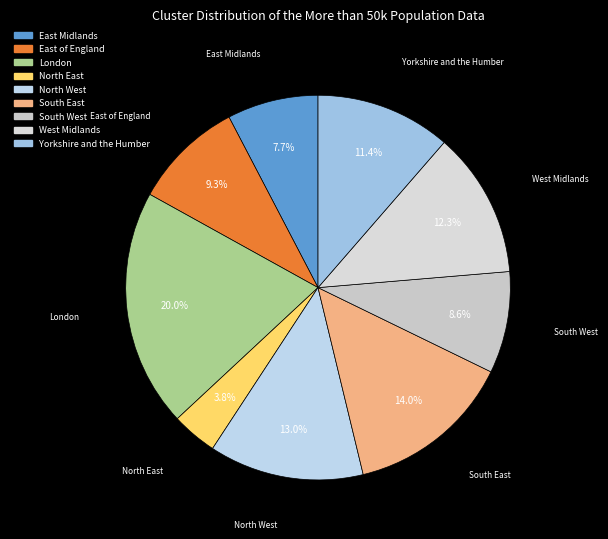

What is the smallest slice in the pie chart?

North East